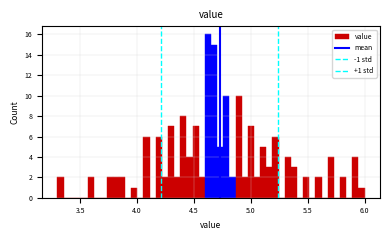

Read against the x-axis, roughly where is the centre of the tallest bar?

4.60